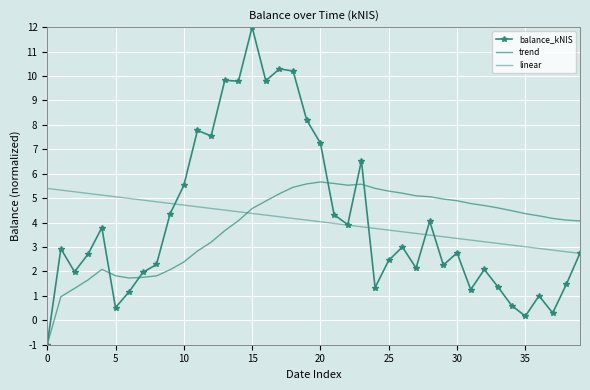

Where do linear and balance_kNIS first cross each other?

9 and 10